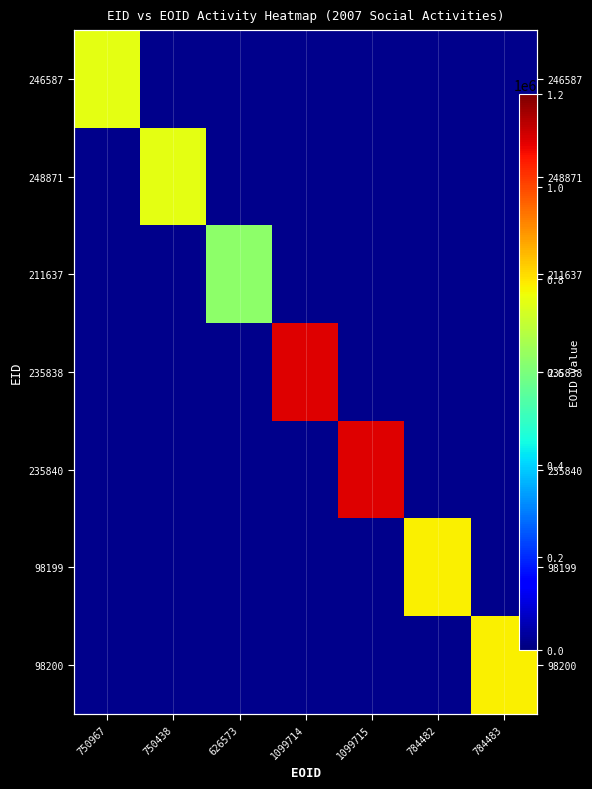

What is the maximum value shown in the chart?

1099715.0